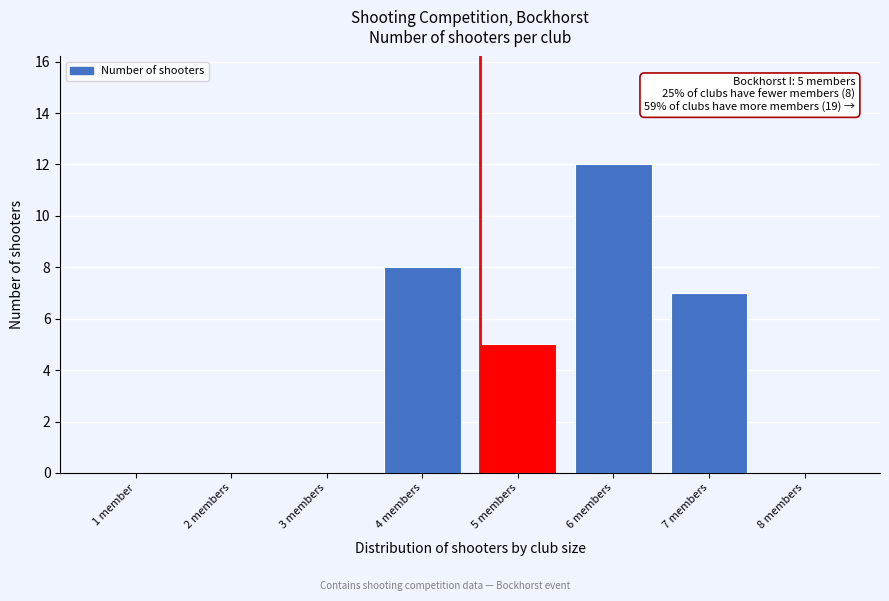

Reading right to left, transcribe all the data shown in this chart.

8 members=0	7 members=7	6 members=12	5 members=5	4 members=8	3 members=0	2 members=0	1 member=0